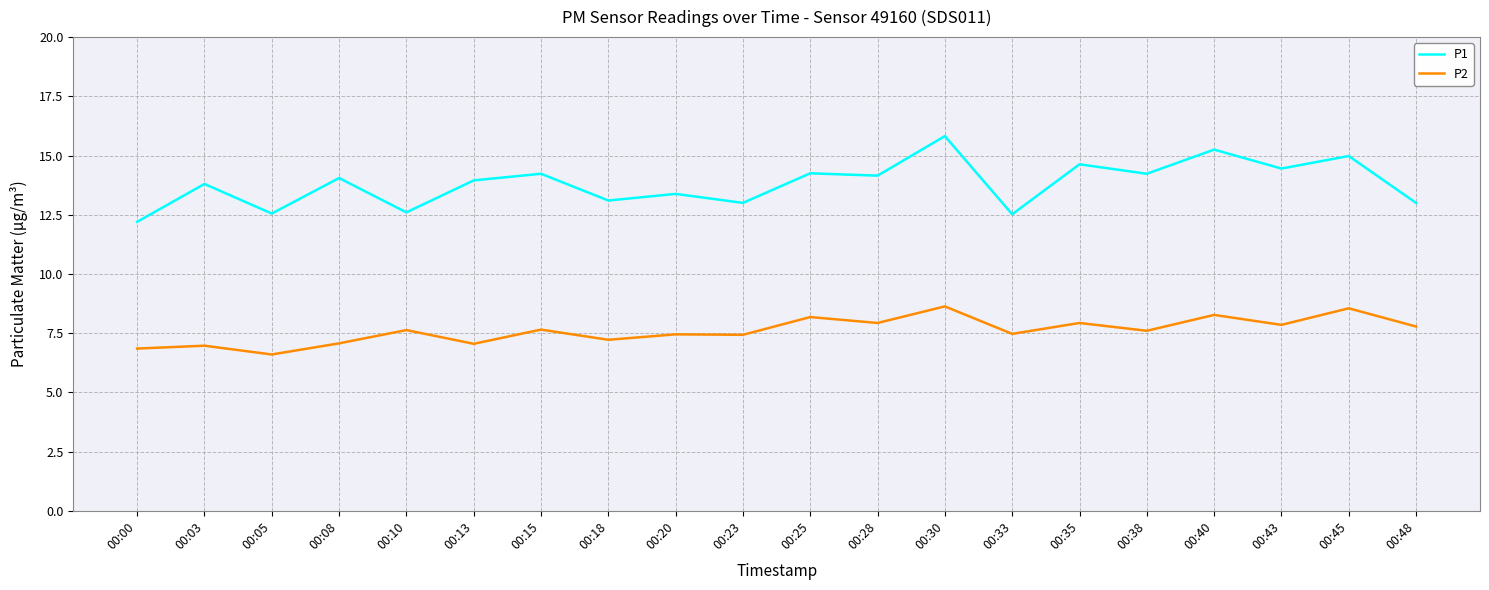

What is the total value across all series at 00:25?

22.4